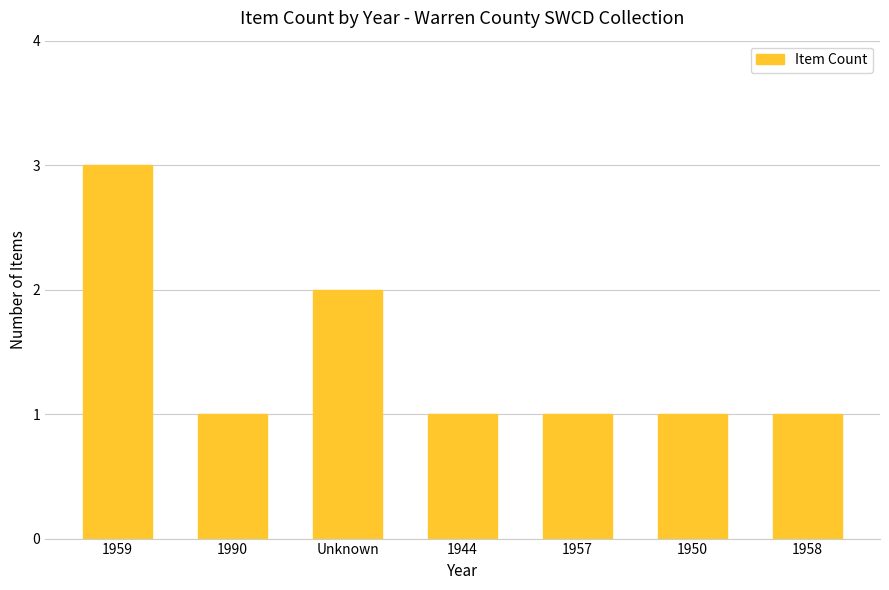

What is the difference between the maximum and minimum values?

2